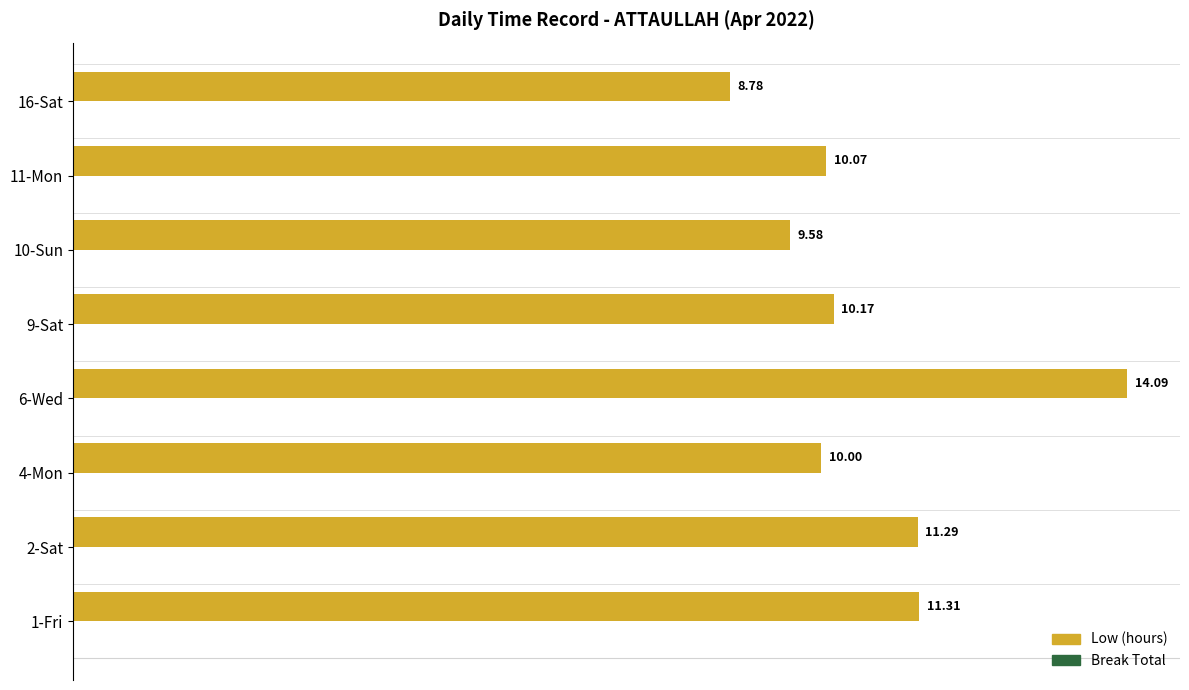

List the labels in order of value, largest first.

6-Wed, 1-Fri, 2-Sat, 9-Sat, 11-Mon, 4-Mon, 10-Sun, 16-Sat